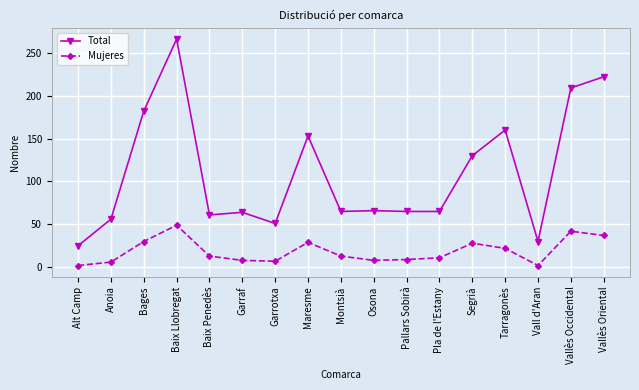

At which category is the sum across all series the highest?

Baix Llobregat